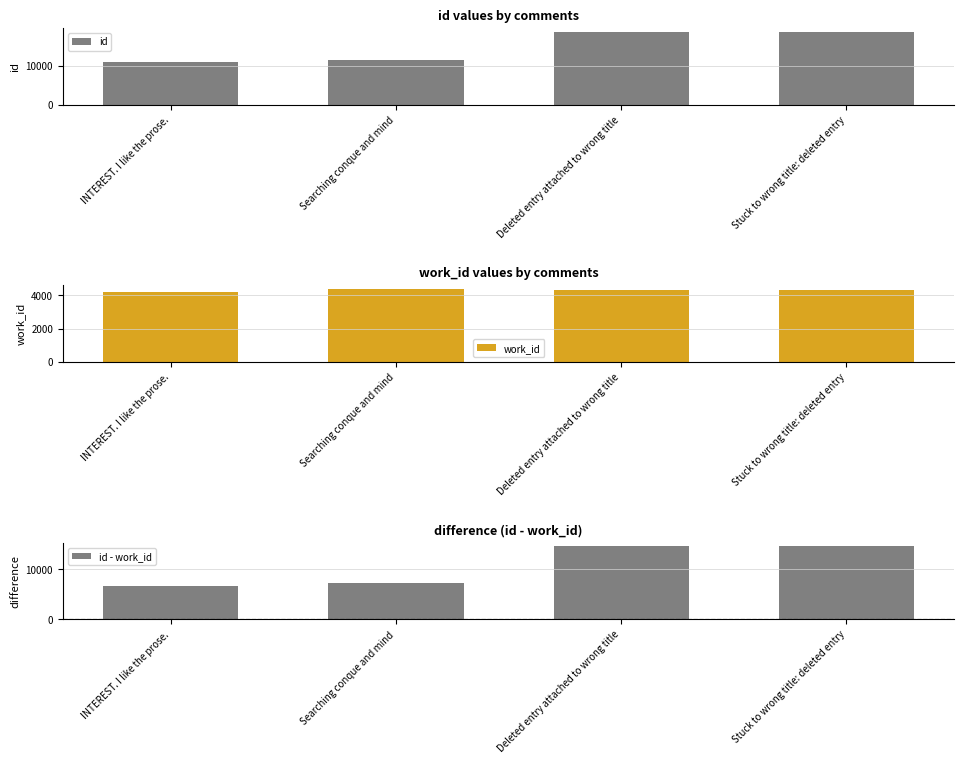

Is the value of id at Stuck to wrong title: deleted entry greater than the value of id - work_id at Searching conque and mind?

Yes